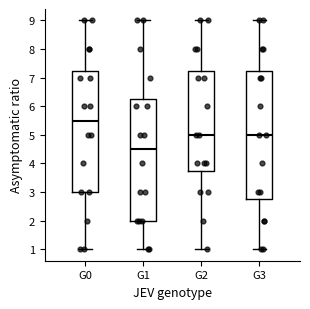

Where is the upper edge of the box for G3 on the y-axis? The values are not printed on the chart, so give them approximately, as read against the axis.

7.3